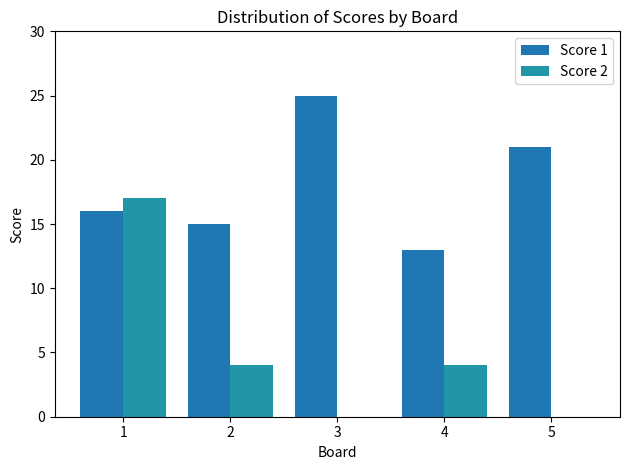

Are the bars horizontal?

No